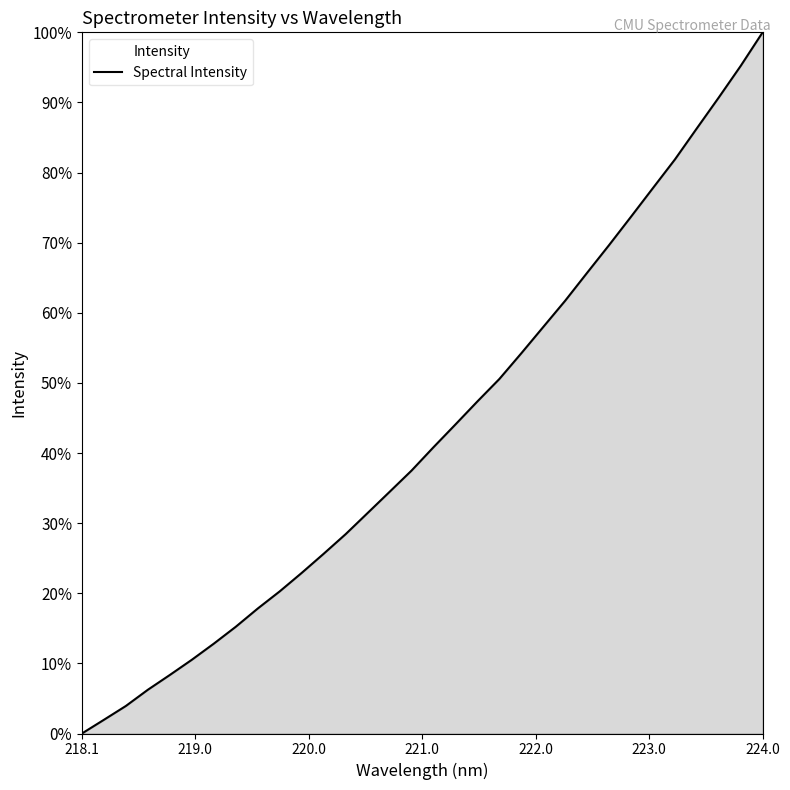

How many values exceed 40?

16